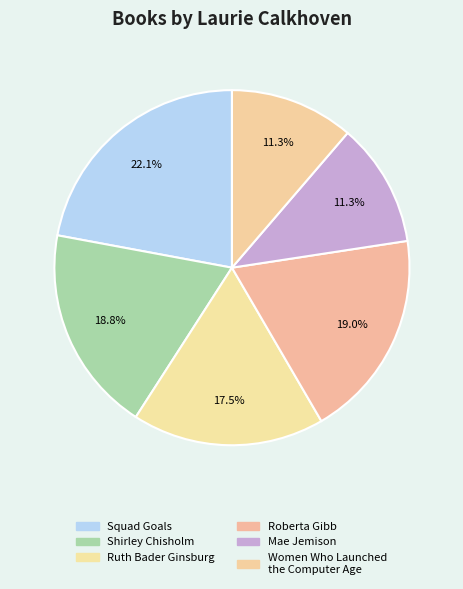

Is there any slice that represents more than half of the pie?

No